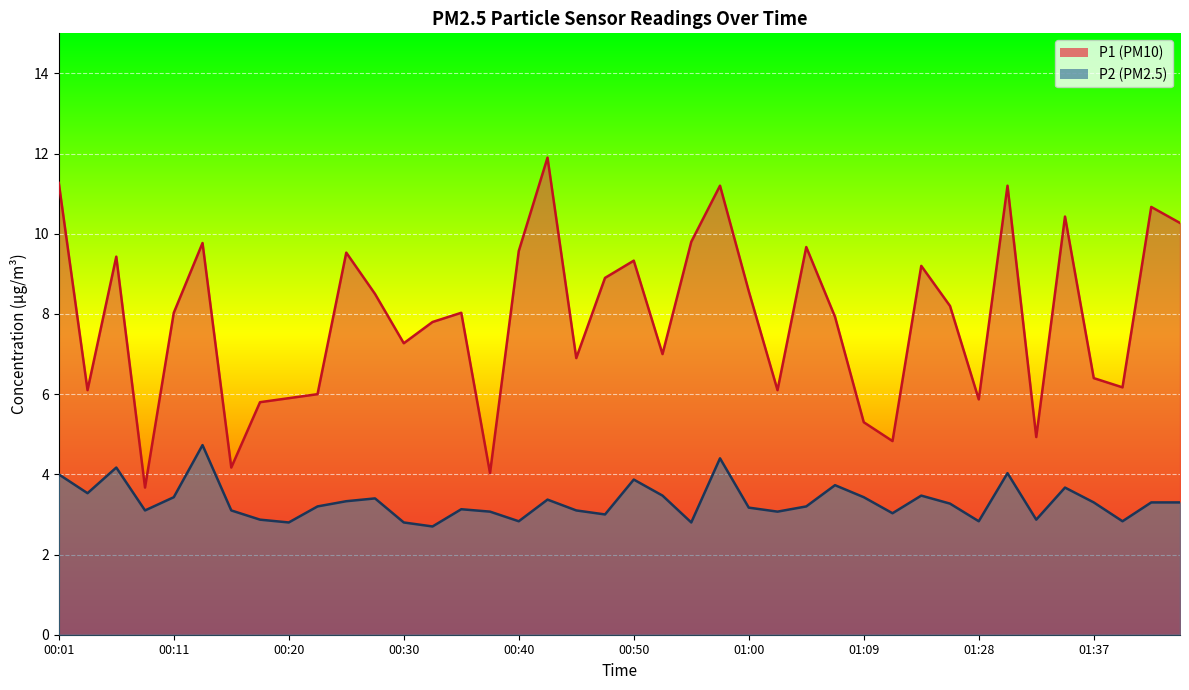

Reading left to right, what are all the values shown in this chart?

P1: 11.3	6.1	9.4	3.7	8.0	9.8	4.2	5.8	5.9	6.0	9.5	8.5	7.3	7.8	8.0	4.0	9.6	11.9	6.9	8.9	9.3	7.0	9.8	11.2	8.6	6.1	9.7	7.9	5.3	4.8	9.2	8.2	5.9	11.2	4.9	10.4	6.4	6.2	10.7	10.3
P2: 4.0	3.5	4.2	3.1	3.4	4.7	3.1	2.9	2.8	3.2	3.3	3.4	2.8	2.7	3.1	3.1	2.8	3.4	3.1	3.0	3.9	3.5	2.8	4.4	3.2	3.1	3.2	3.7	3.4	3.0	3.5	3.3	2.8	4.0	2.9	3.7	3.3	2.8	3.3	3.3